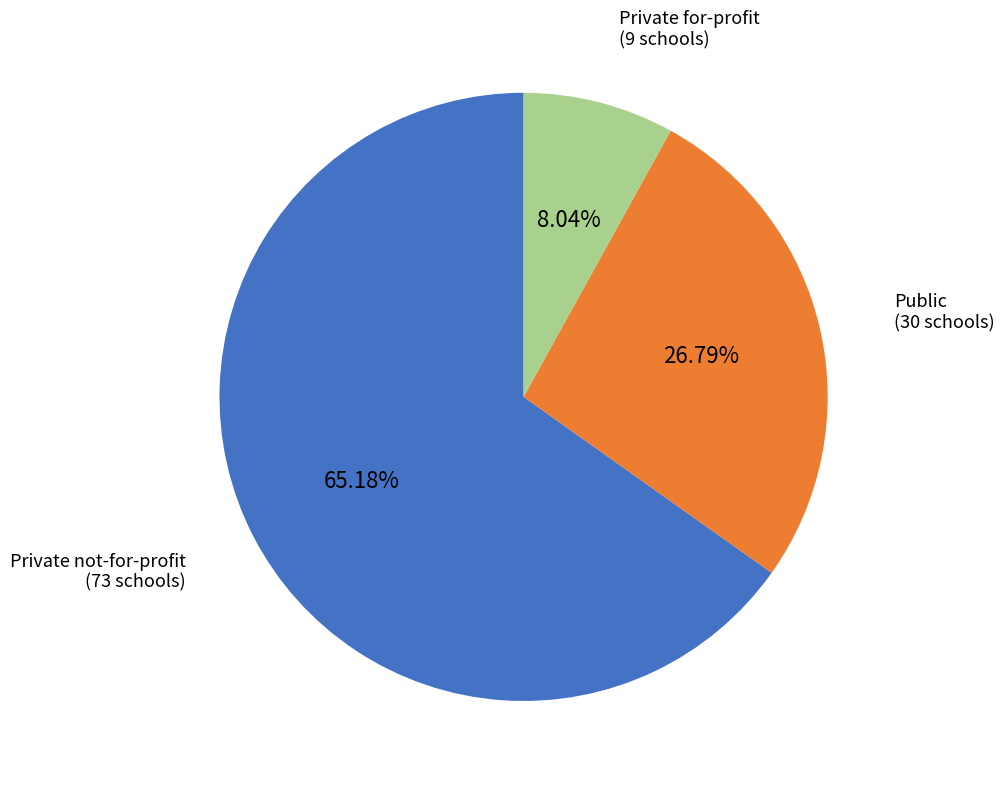

What is the ratio of the value at Private not-for-profit to the value at Public?

2.4